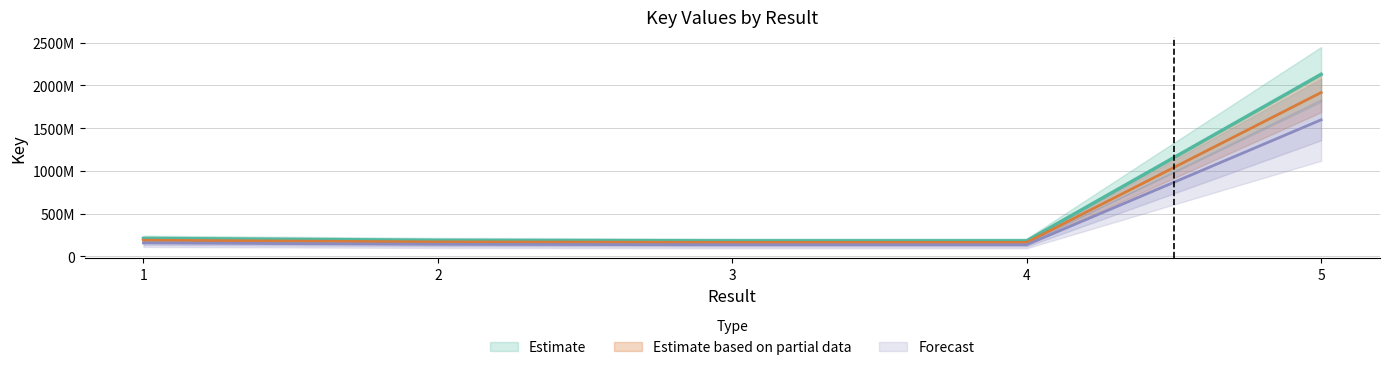

At which label is the value closest to 1155901046?

1